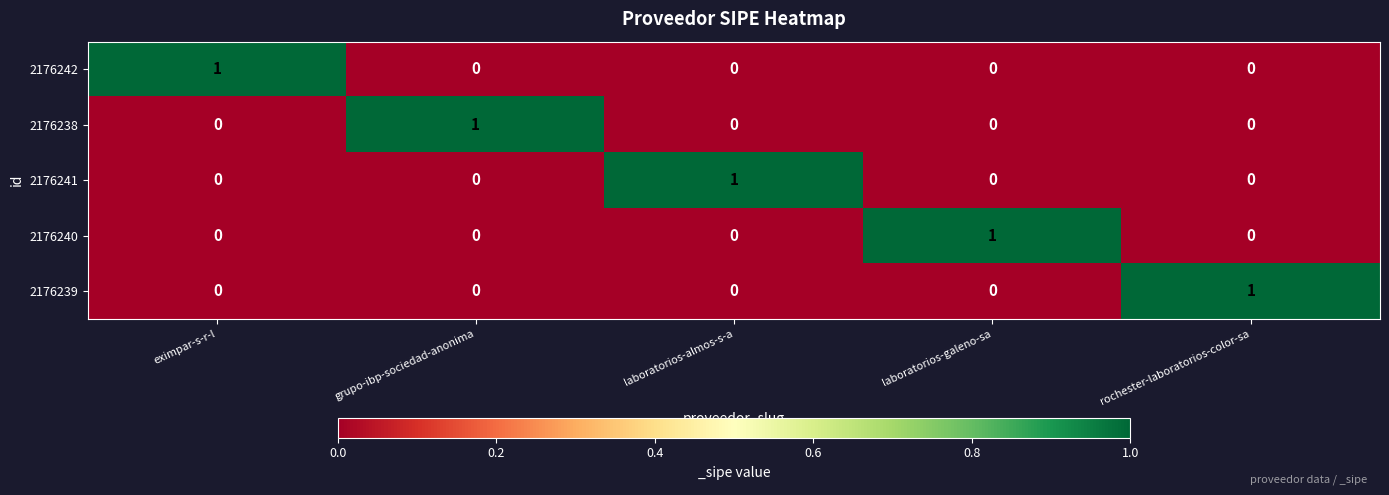

Reading left to right, transcribe all the data shown in this chart.

2176242: 1	0	0	0	0
2176238: 0	1	0	0	0
2176241: 0	0	1	0	0
2176240: 0	0	0	1	0
2176239: 0	0	0	0	1